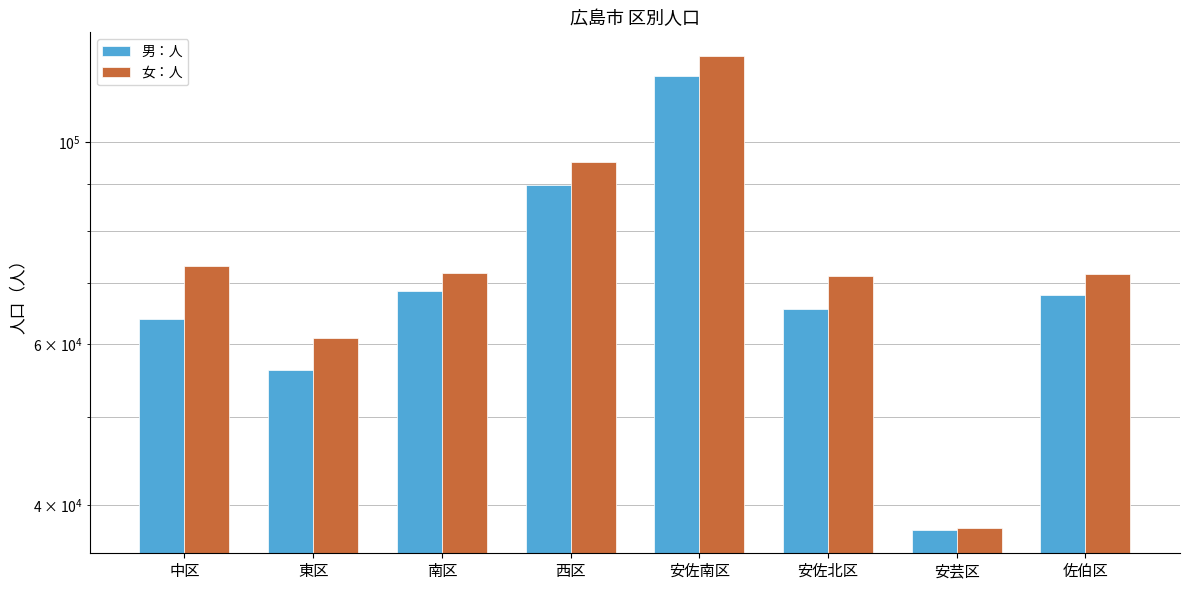

Reading left to right, list all the values displayed in this chart.

男：人: 63975	56288	68622	89727	118308	65623	37567	67951
女：人: 73068	60913	71948	95182	124400	71381	37732	71729